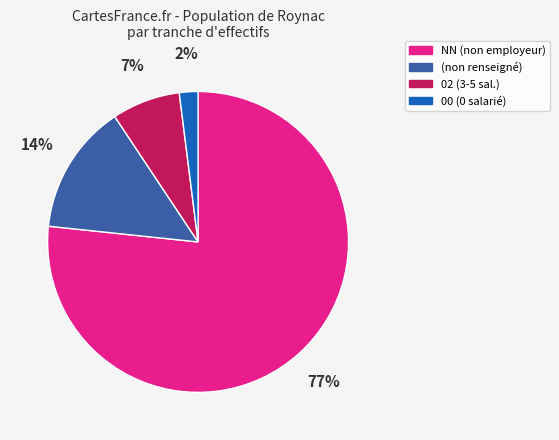

To the nearest percent, what is the average slice percentage?

25%